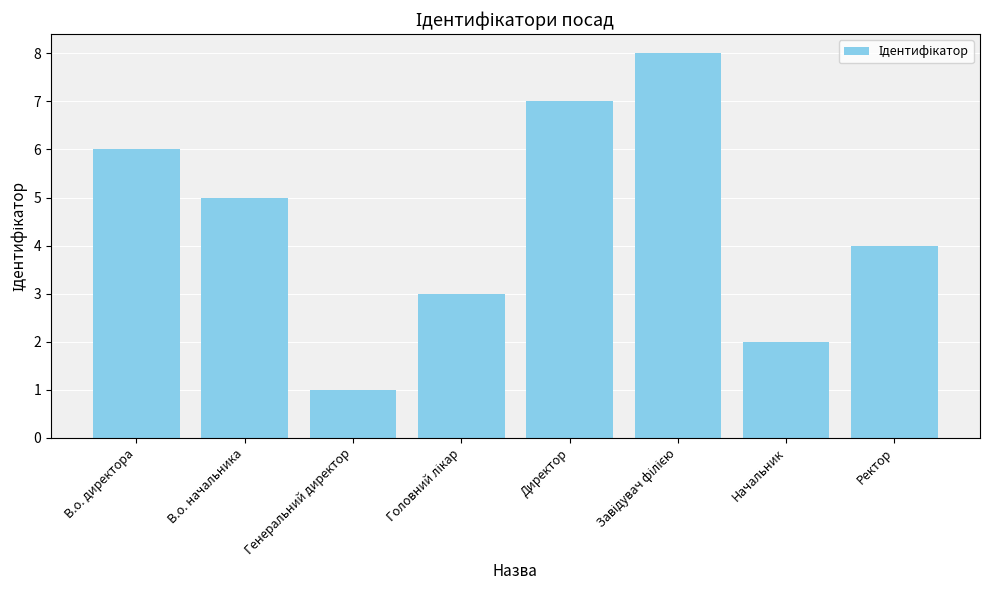

Reading right to left, transcribe all the data shown in this chart.

4	2	8	7	3	1	5	6